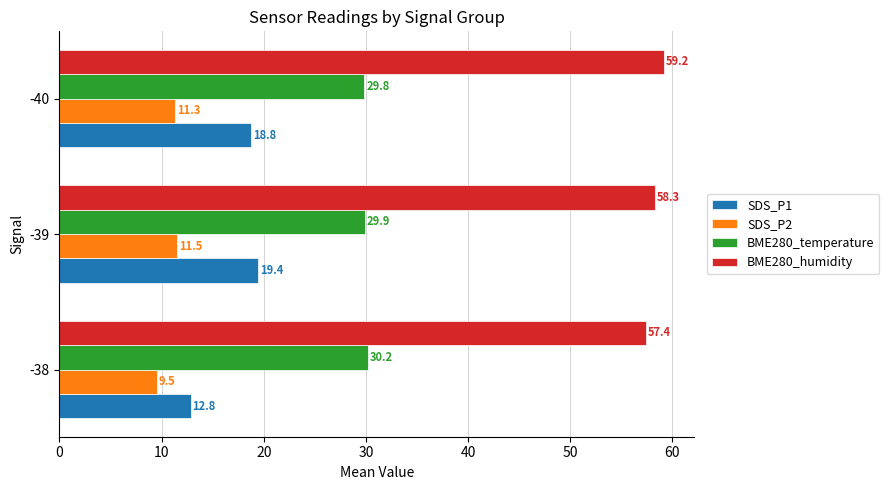

Is the value of BME280_humidity at -39 greater than the value of BME280_temperature at -40?

Yes